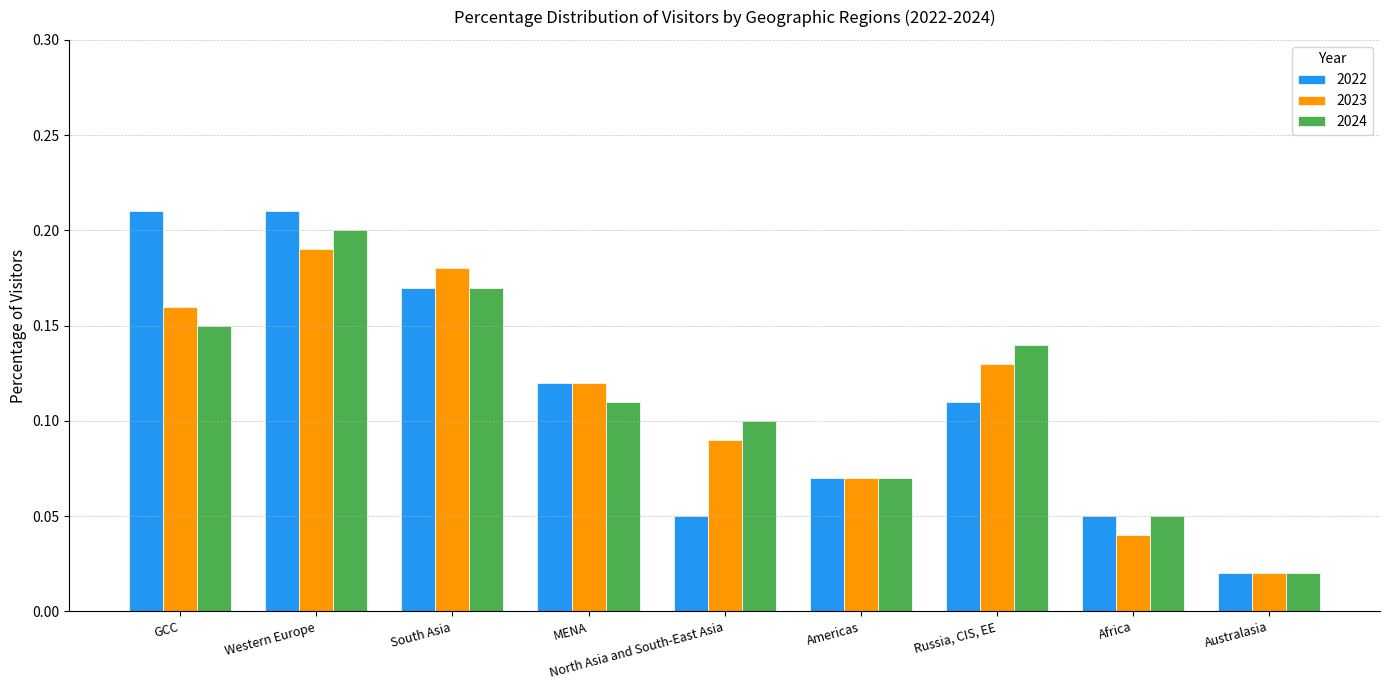

What is the total value across all series at Western Europe?

0.6